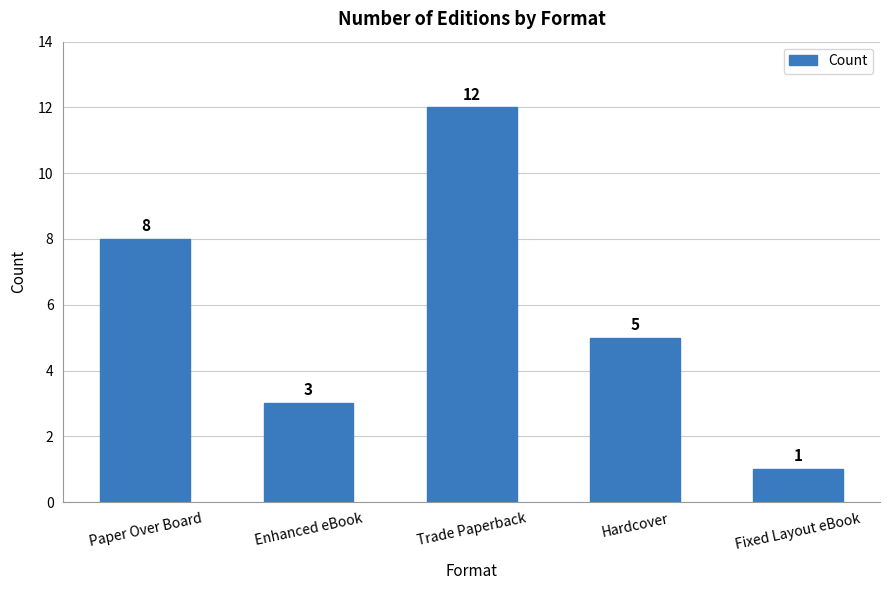

List the labels in order of value, smallest first.

Fixed Layout eBook, Enhanced eBook, Hardcover, Paper Over Board, Trade Paperback